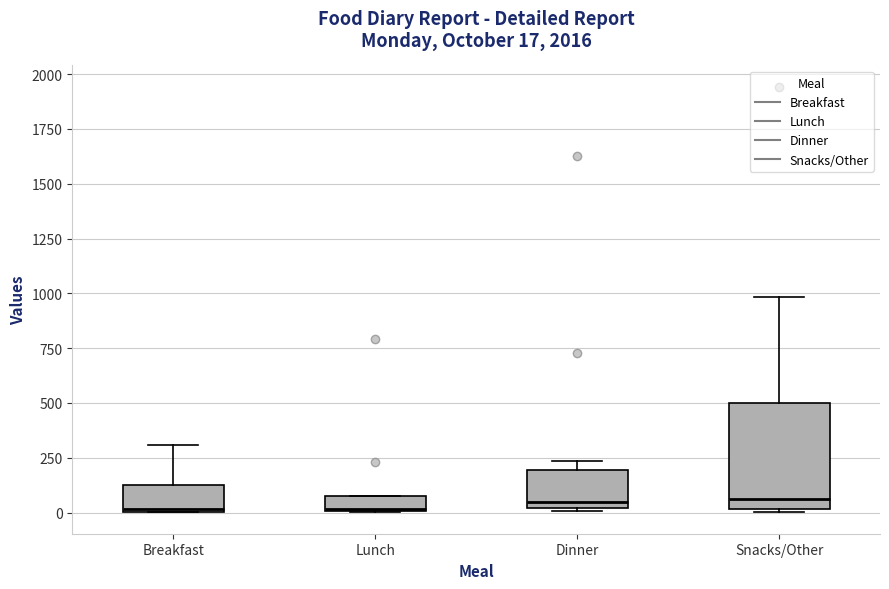

Which box is the tallest, from its lower edge to its upper edge?

Snacks/Other